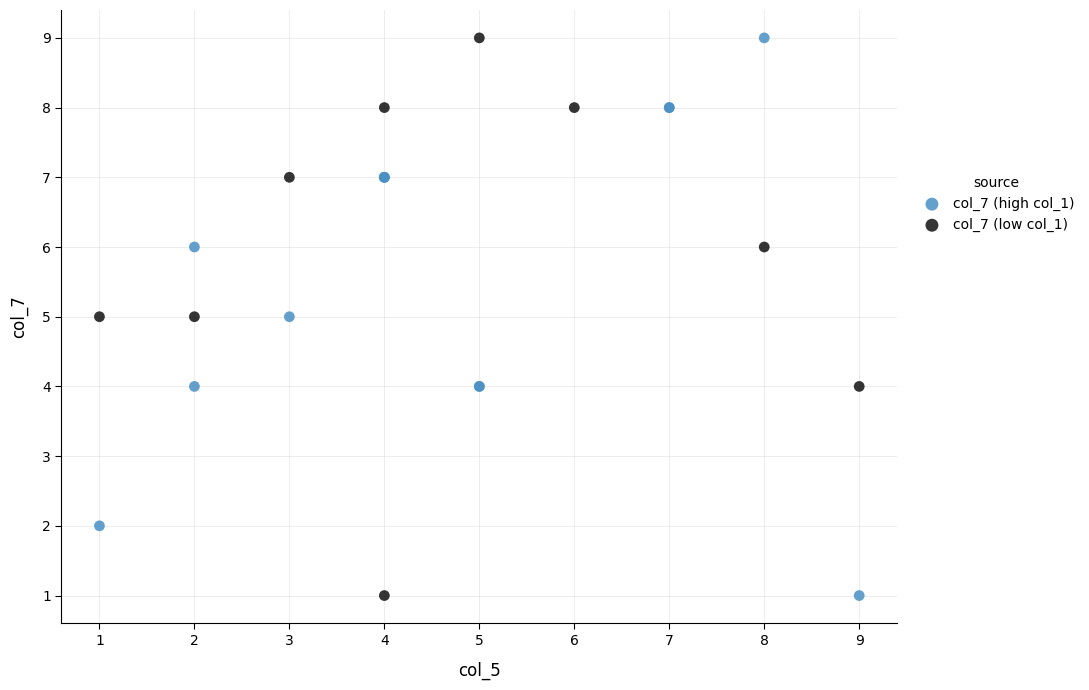

What are all the series names shown in the legend?

col_7 (high col_1), col_7 (low col_1)